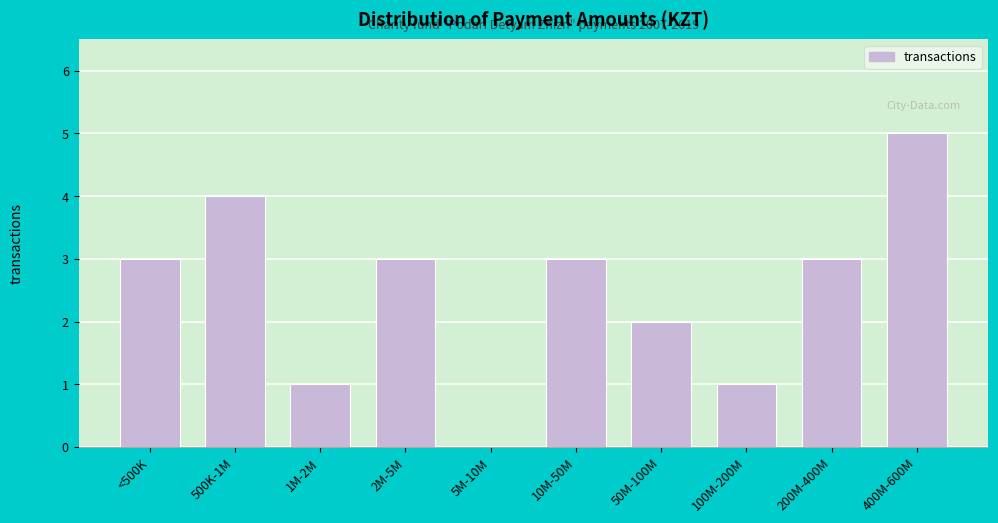

Reading left to right, list all the values displayed in this chart.

<500K=3	500K-1M=4	1M-2M=1	2M-5M=3	5M-10M=0	10M-50M=3	50M-100M=2	100M-200M=1	200M-400M=3	400M-600M=5